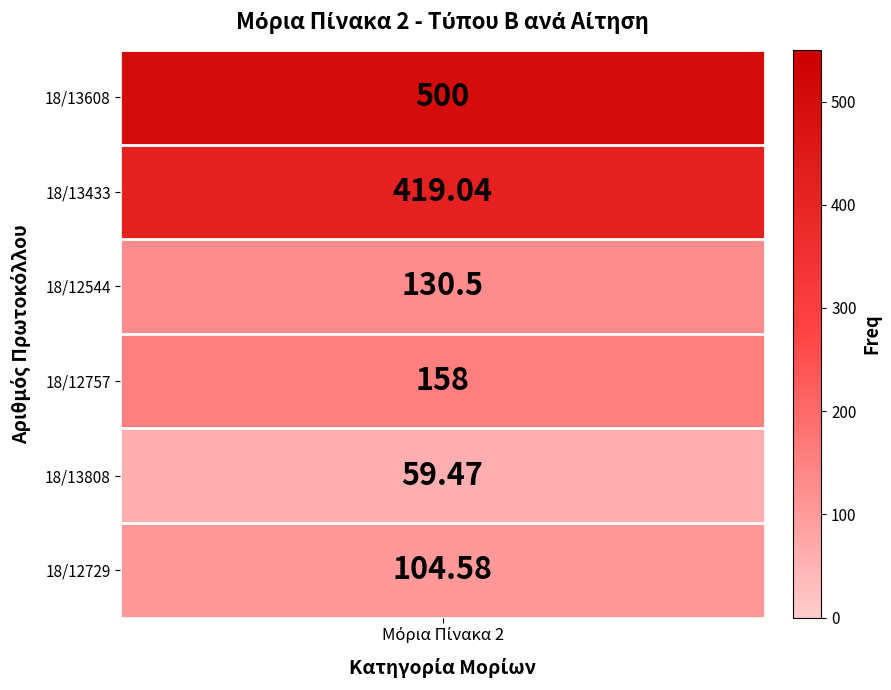

How many distinct data groups are displayed?

6